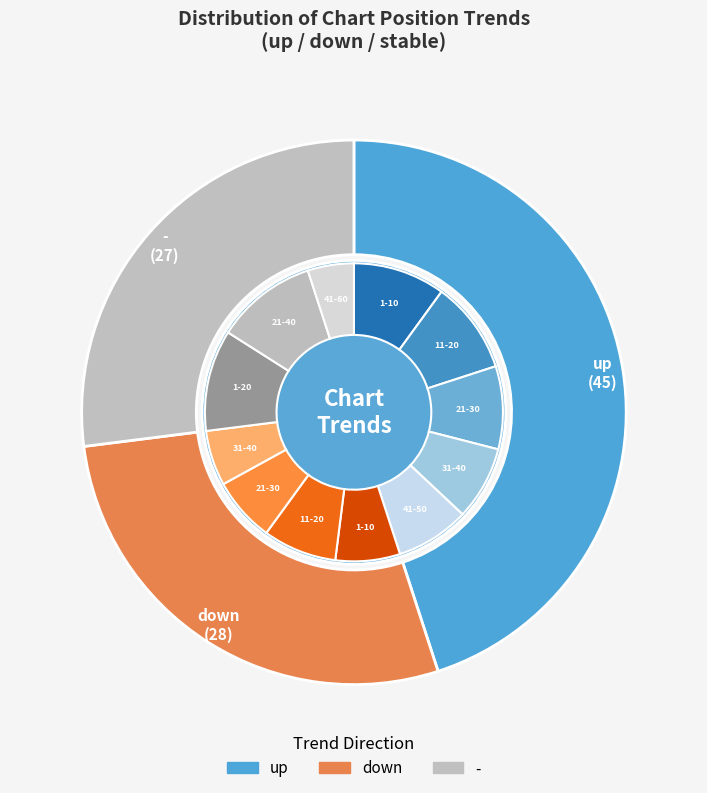

Approximately how many times larger is the value at - compared to down?

1.0